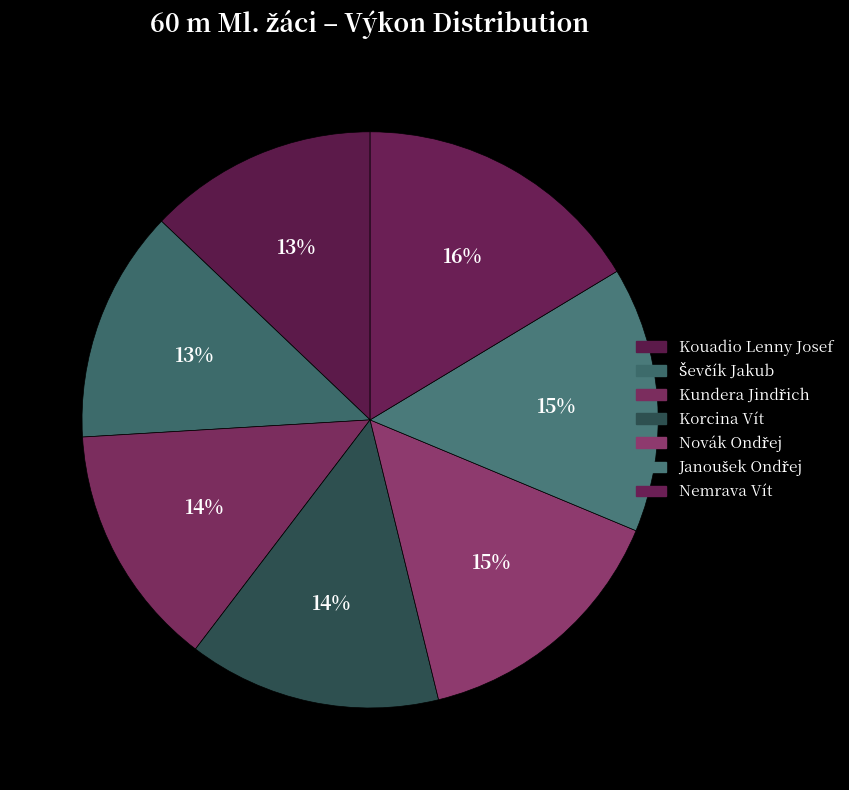

Is there a majority slice in this chart?

No